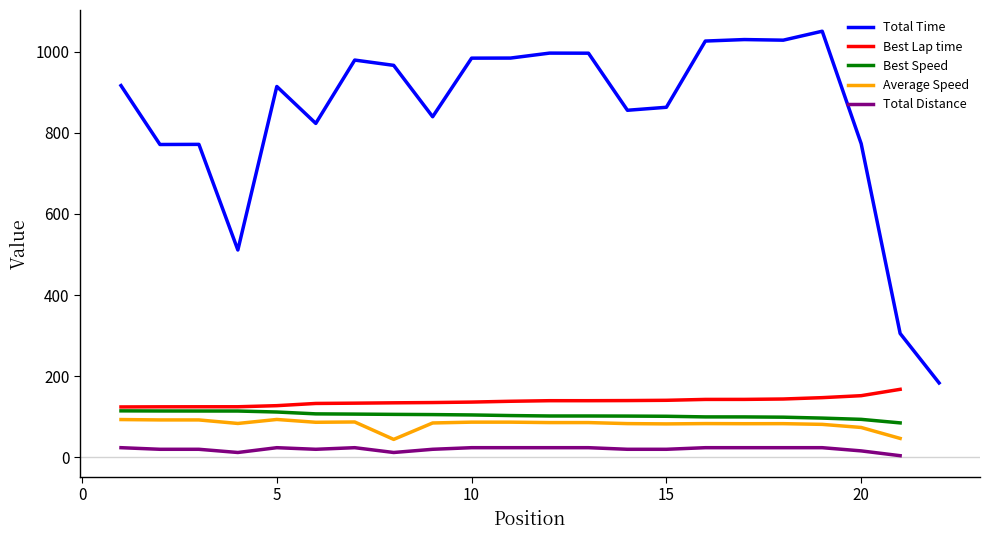

How many data points in Best Speed are less than 101?

9